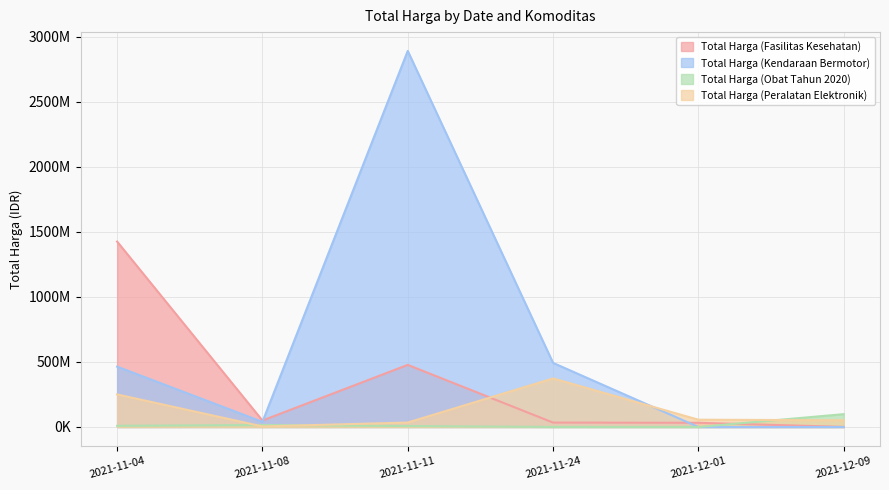

Which series has the largest total across all categories?

Total Harga (Kendaraan Bermotor)